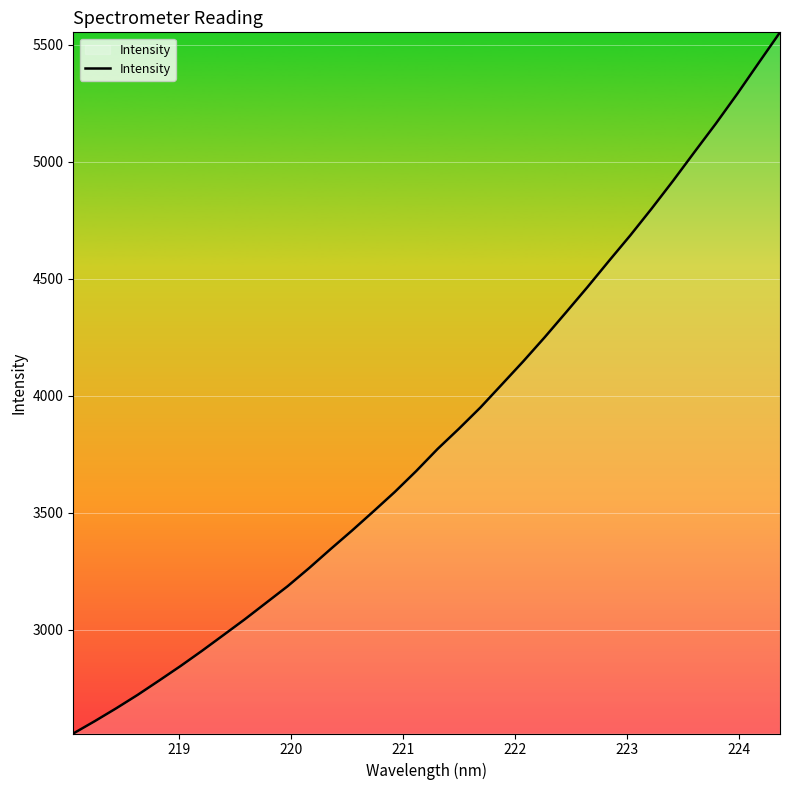

What is the minimum value shown in the chart?

2557.3